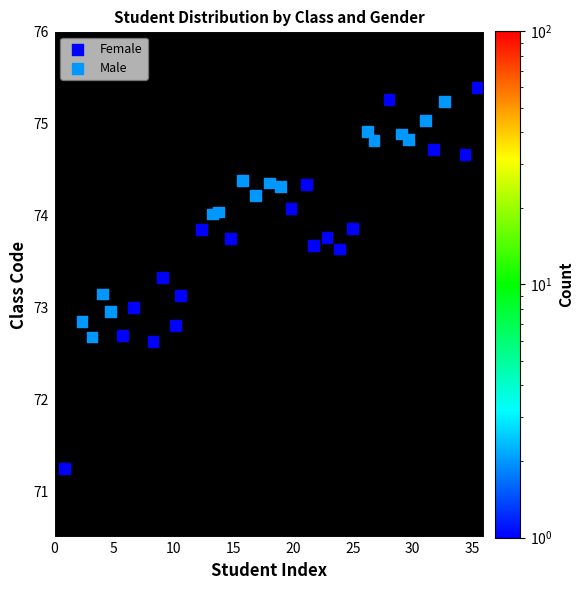

Which series has the widest spread of Y values?

Female